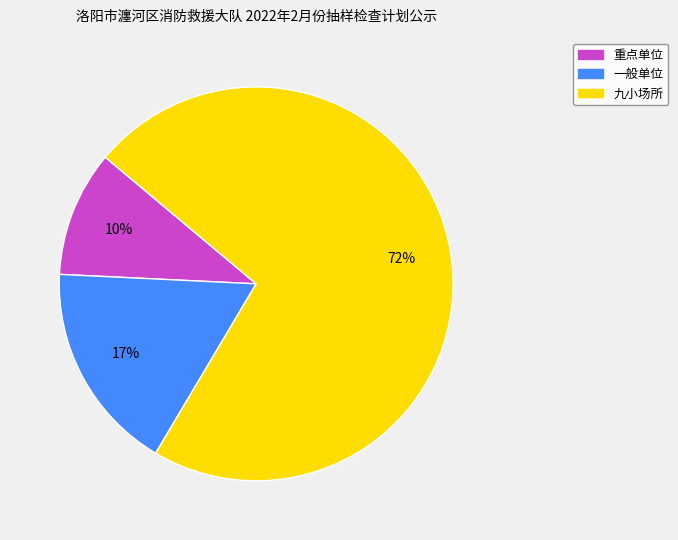

To the nearest percent, what is the average slice percentage?

33%